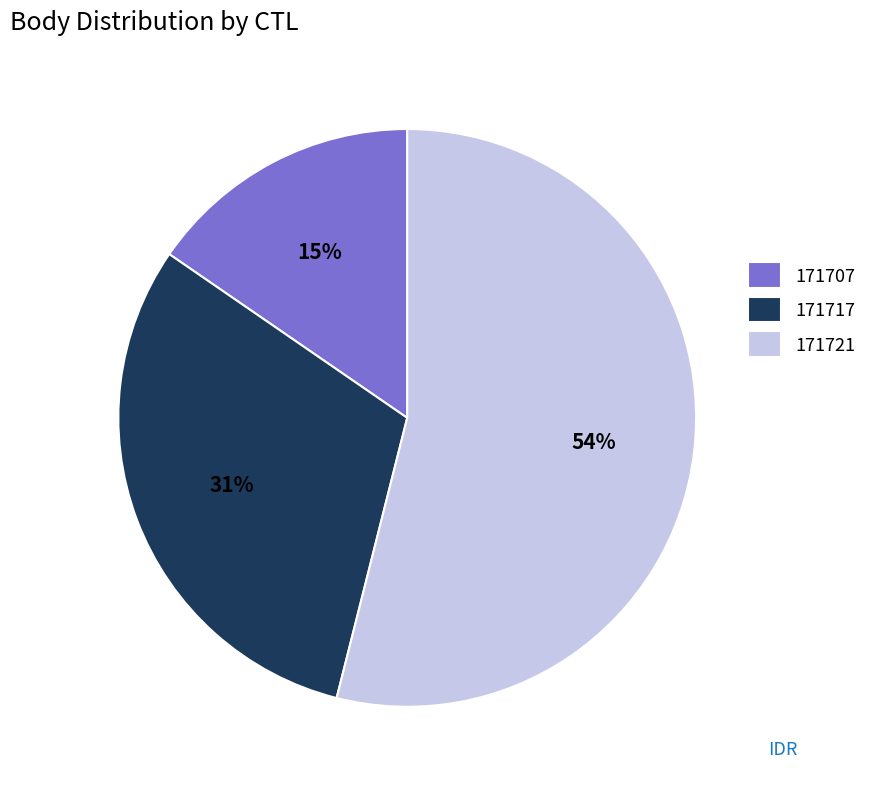

To the nearest percent, what portion does 171721 represent?

54%